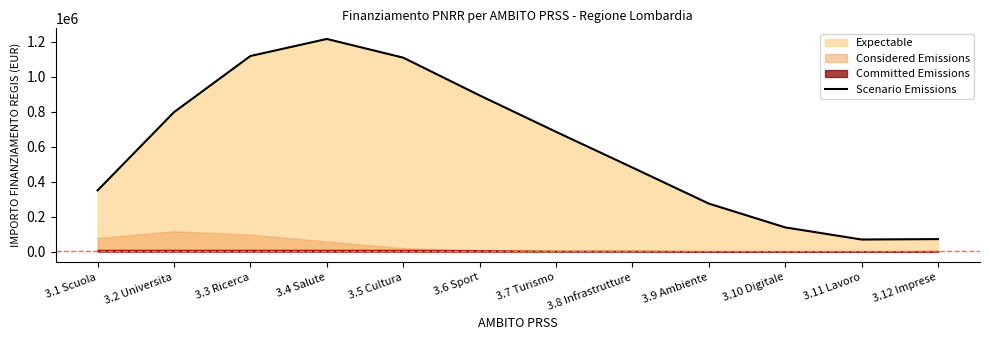

What is the label of the 12th point from the left?

3.12 Imprese